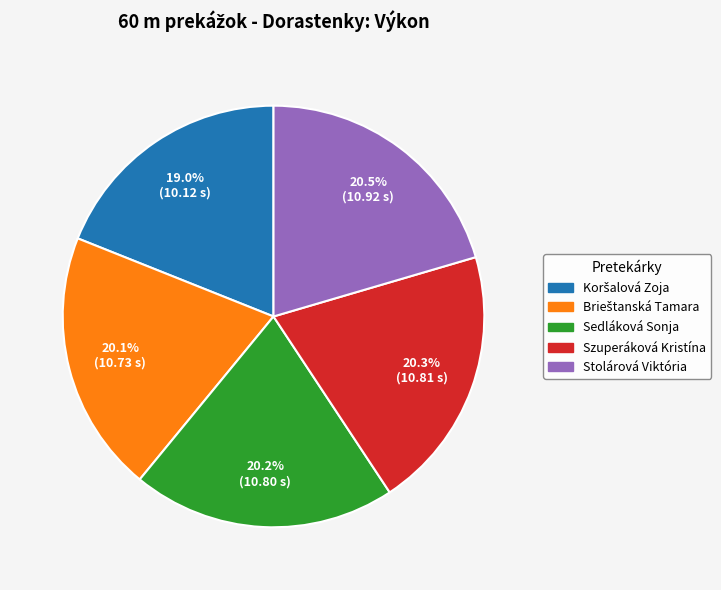

How many slices are in this pie chart?

5